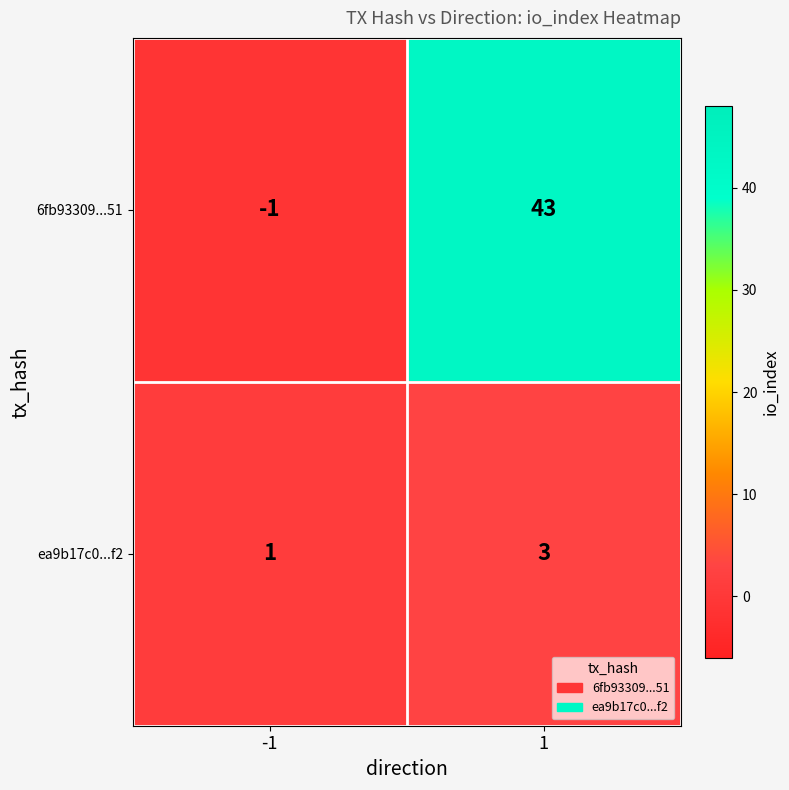

At which category is the sum across all series the highest?

1